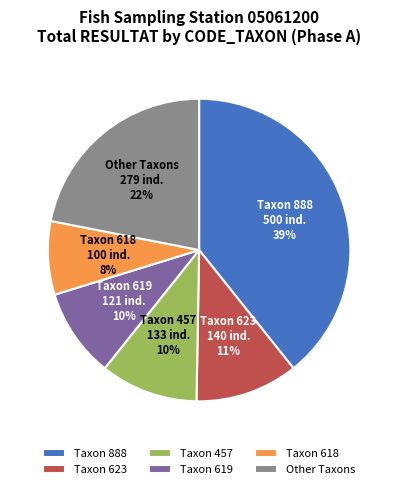

To the nearest percent, what percentage of the pie is Taxon 618?

8%